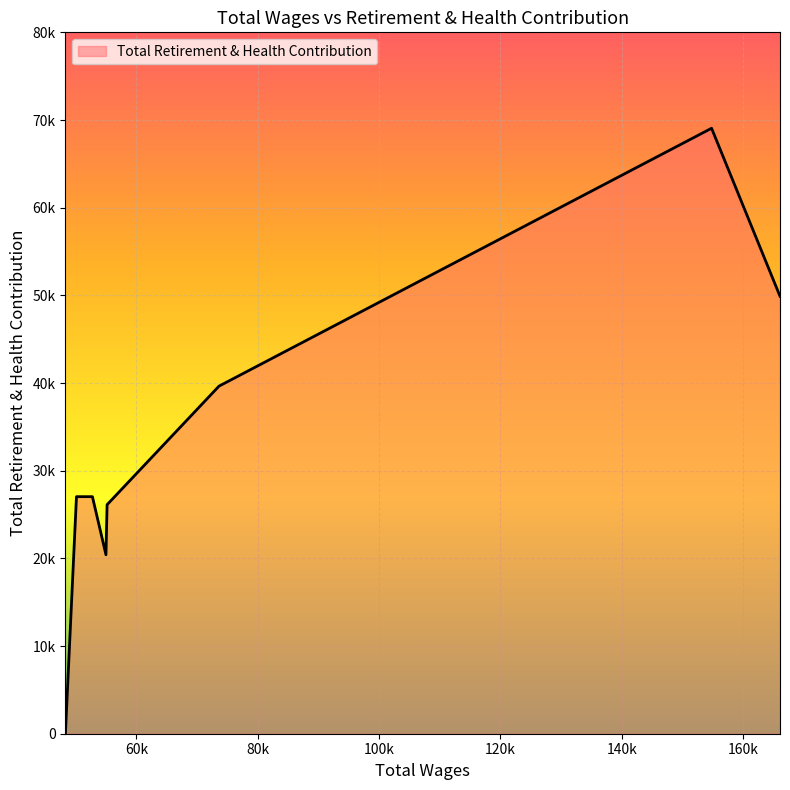

Rank the categories by value from highest to lowest.

154826.0, 166109.0, 73625.0, 52752.0, 50125.0, 55173.0, 54986.0, 48300.0